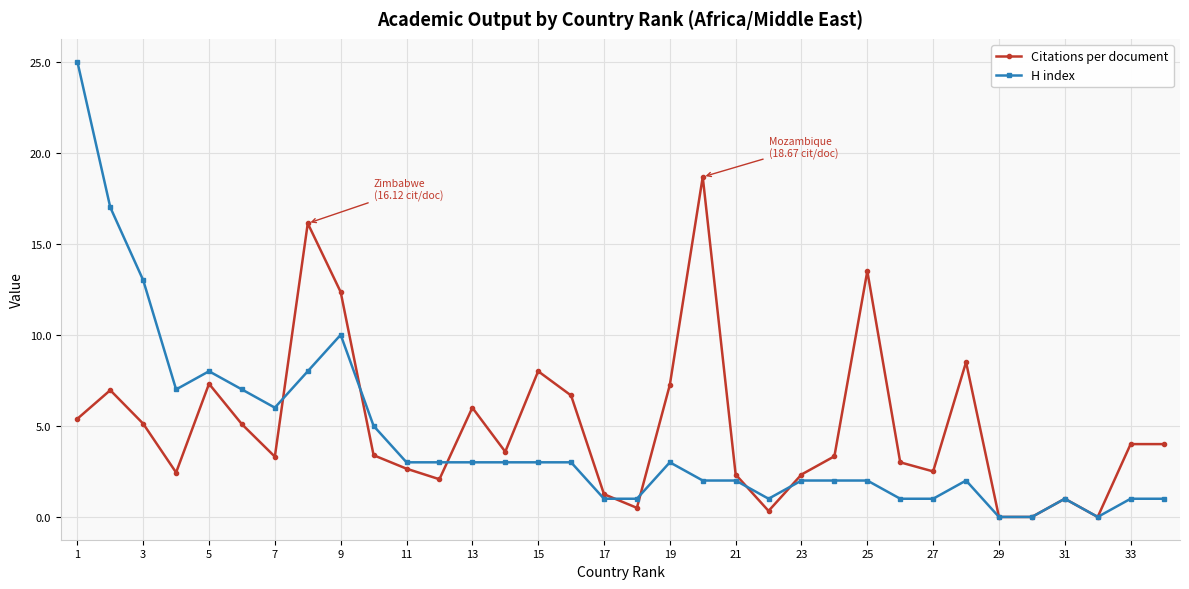

True or false: Citations per document has more than 0 points higher than both neighbors.

True